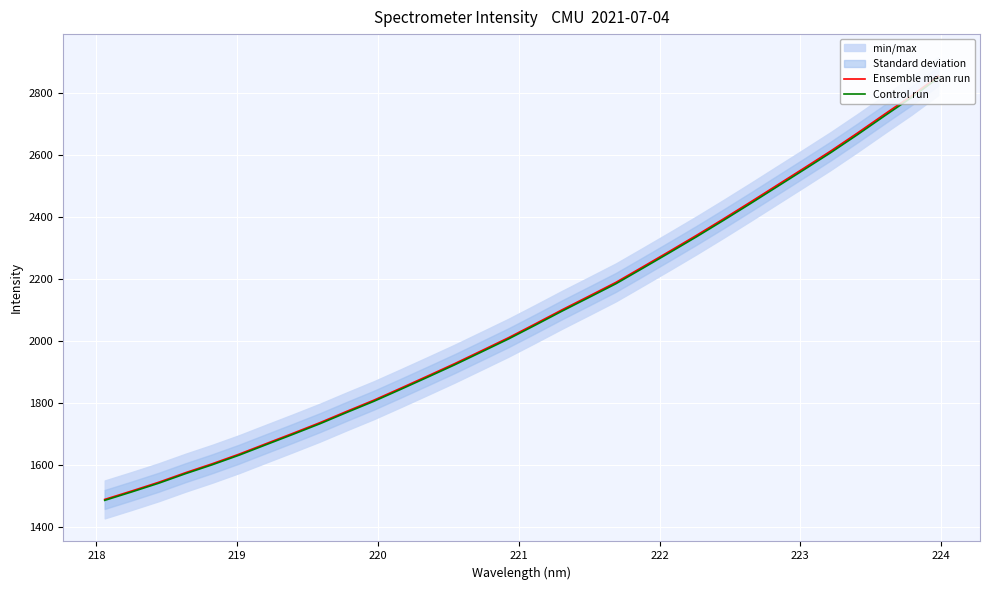

What is the maximum value for Control run?

2849.2